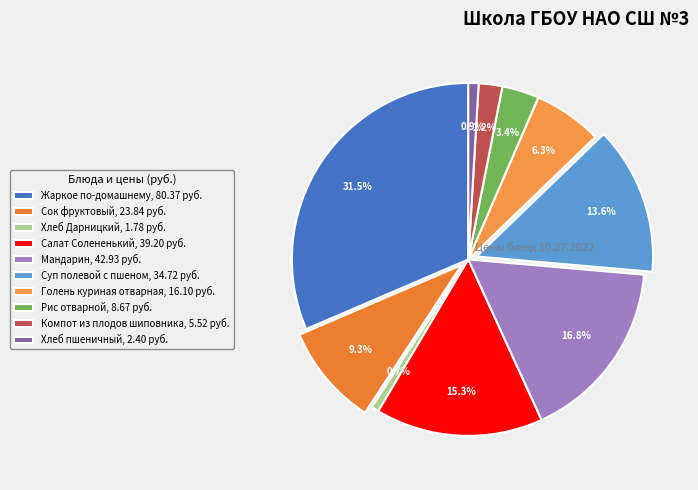

What percentage do Жаркое по-домашнему and Мандарин together represent?

48.3%